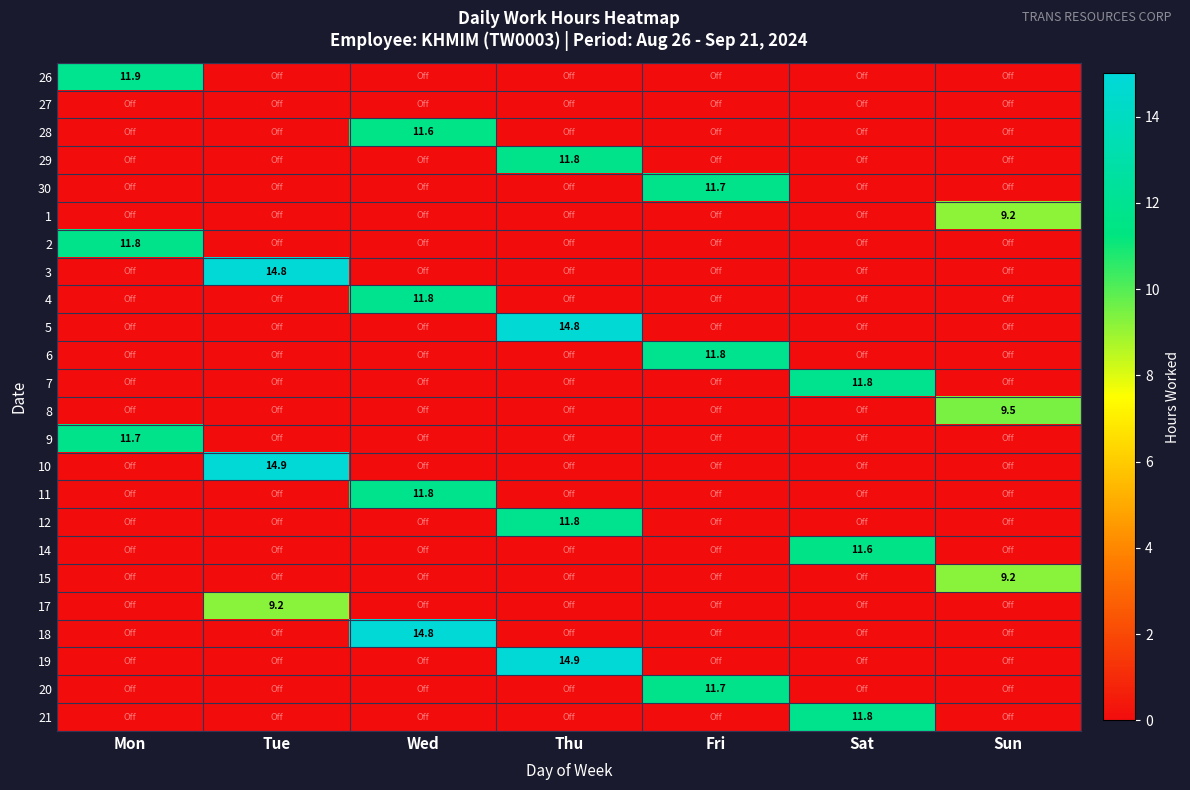

What is the difference between the highest and lowest values at Sun?

9.5